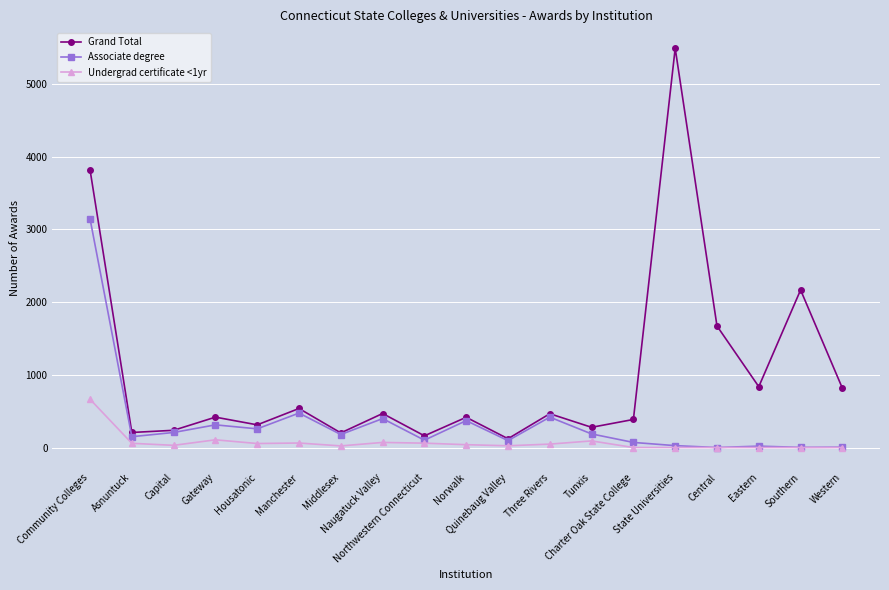

List the series in order of their overall mean, highest first.

Grand Total, Associate degree, Undergrad certificate <1yr